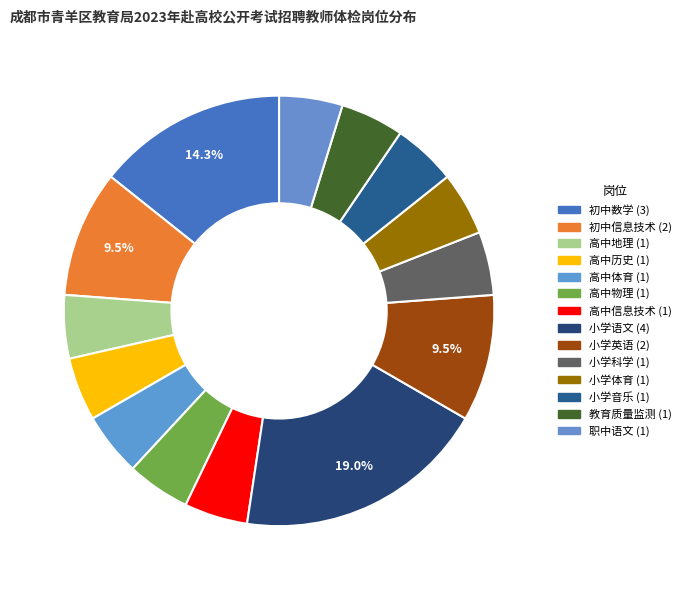

Is there a majority slice in this chart?

No